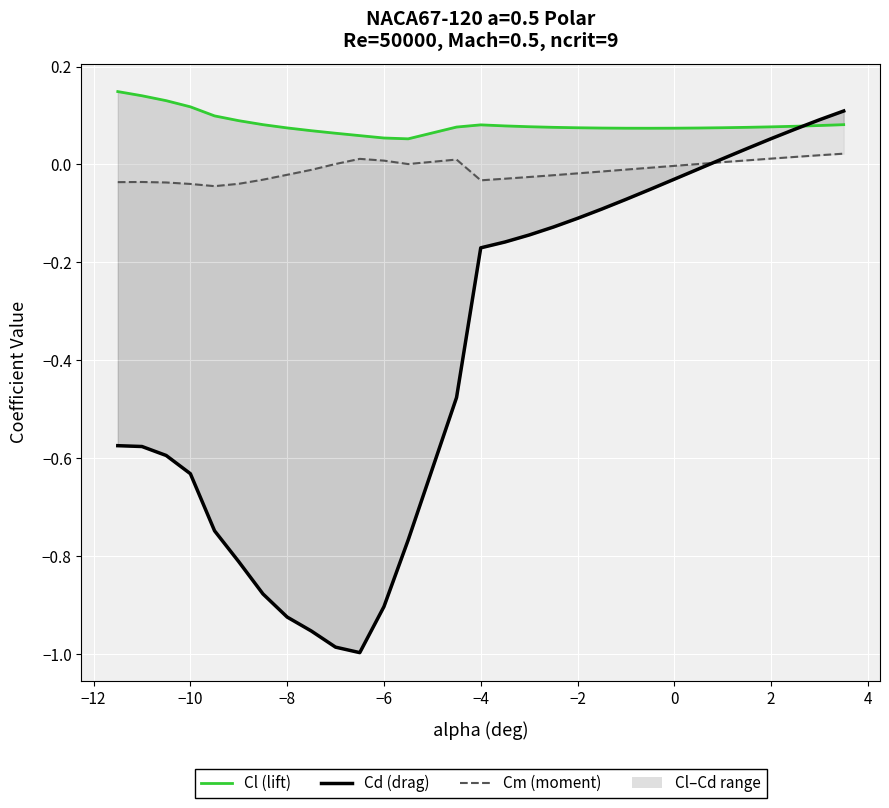

What is the difference between the second highest and minimum values in the Cl series?

1.1